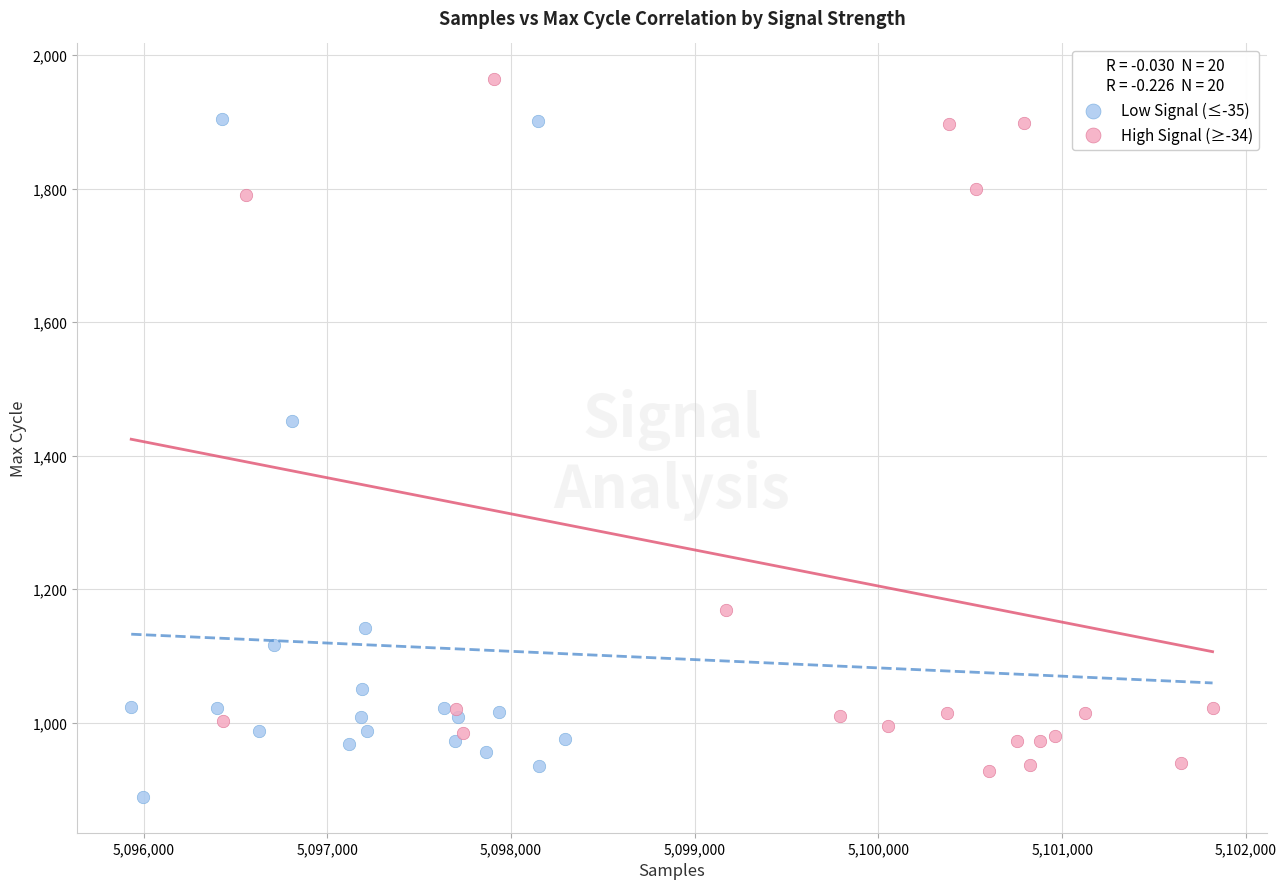

Which series contains the highest Y value?

High Signal (≥-34)